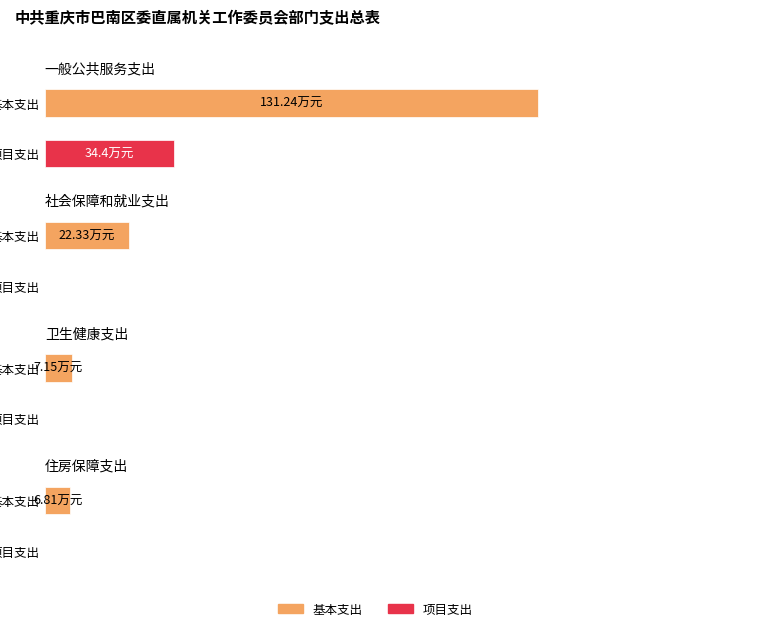

Between 社会保障和就业支出 and 卫生健康支出, which is larger?

社会保障和就业支出